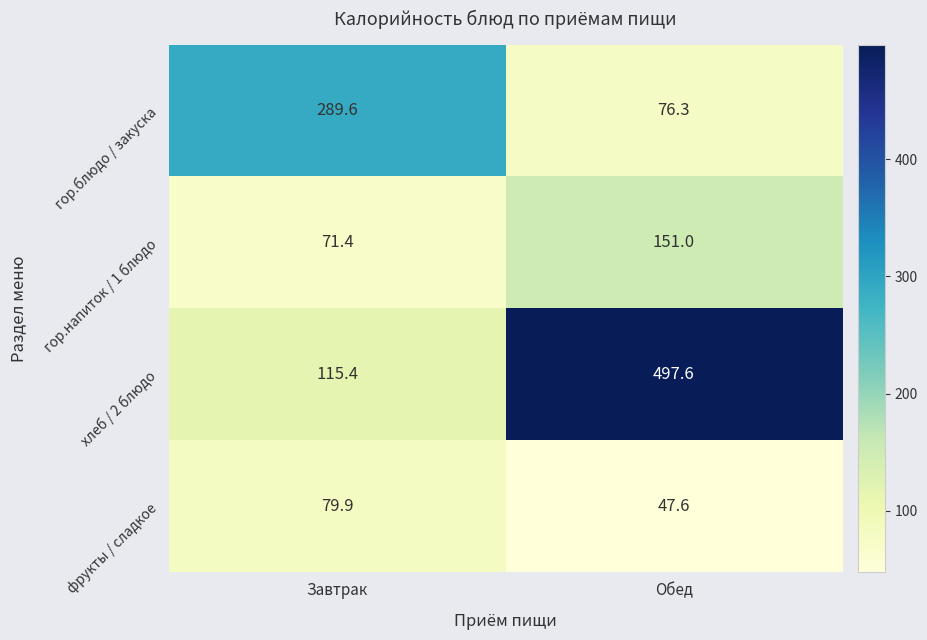

Which category has the highest value in the хлеб / 2 блюдо series?

Обед